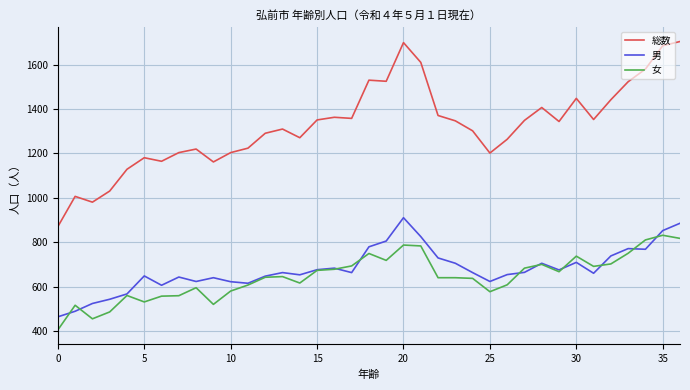

Which series has the largest range (max minus min)?

総数